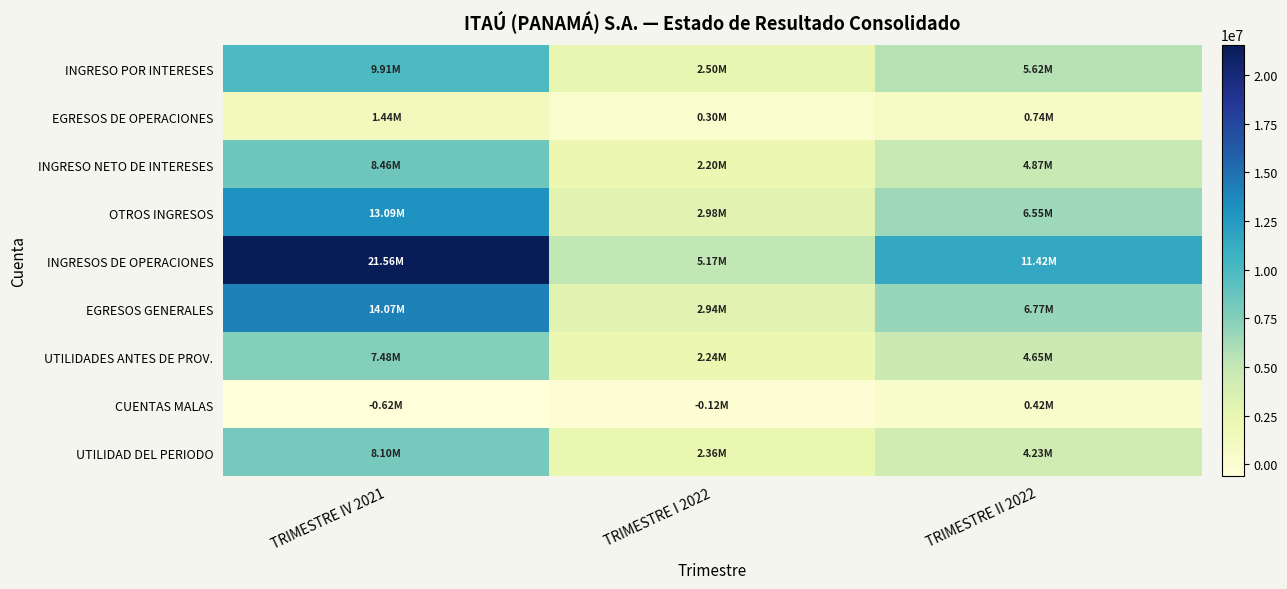

Between TRIMESTRE IV 2021 and TRIMESTRE II 2022, which is larger?

TRIMESTRE IV 2021